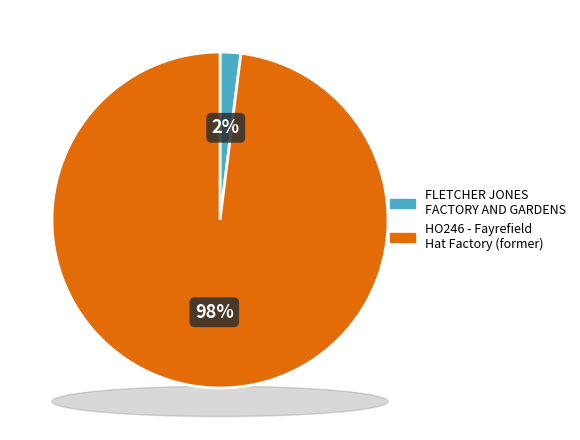

Combined, what portion of the pie is FLETCHER JONES FACTORY AND GARDENS and HO246 - Fayrefield Hat Factory (former)?

100.0%